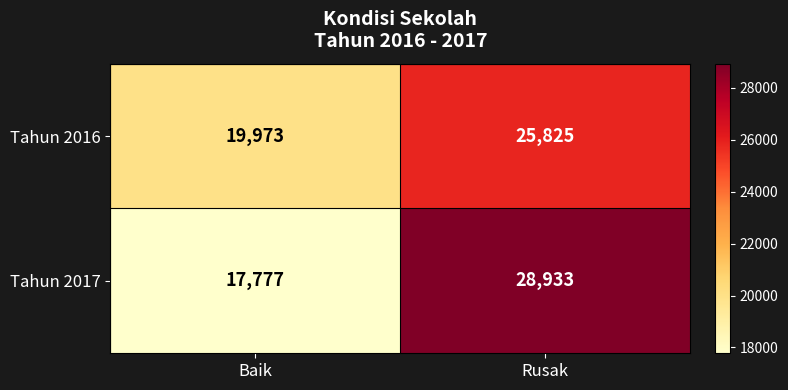

Which series changed the most between Baik and Rusak?

Tahun 2017